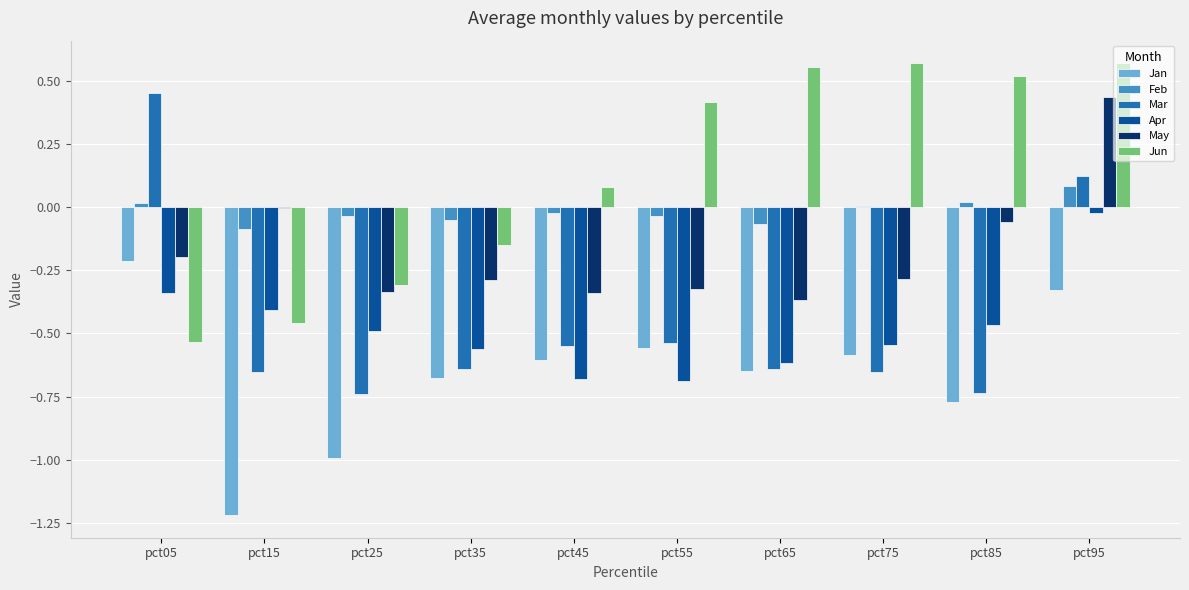

Between pct25 and pct75, which series saw the biggest shift?

Jun